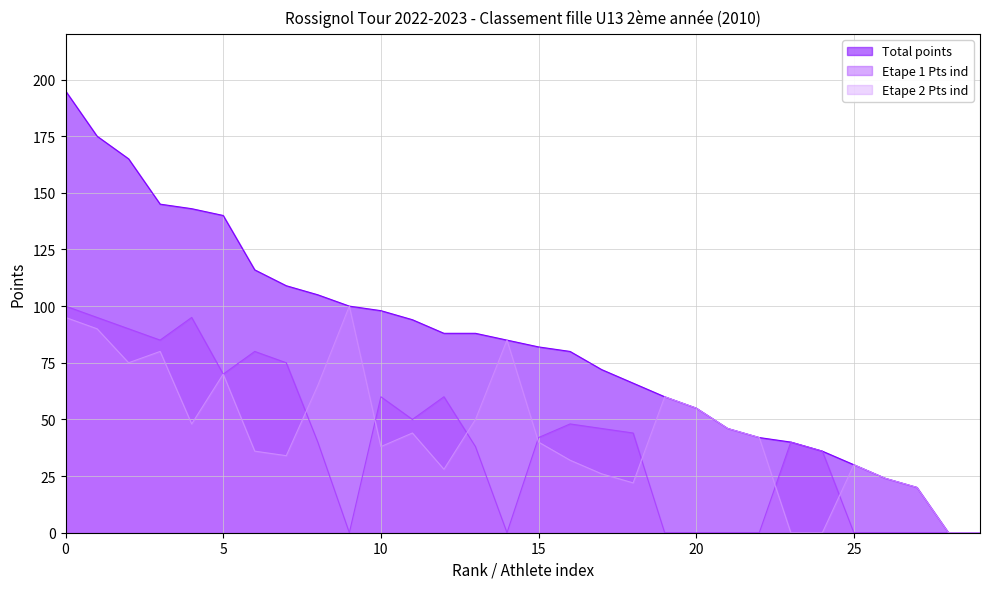

Which series has the largest total across all categories?

Total points